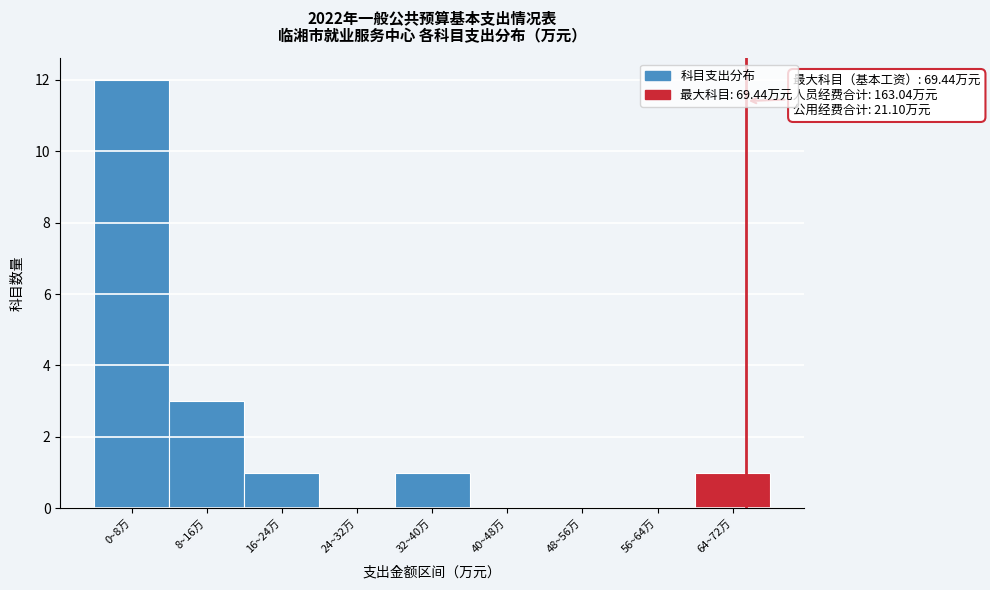

Reading left to right, extract all data points from this chart.

0~8万=12	8~16万=3	16~24万=1	24~32万=0	32~40万=1	40~48万=0	48~56万=0	56~64万=0	64~72万=1